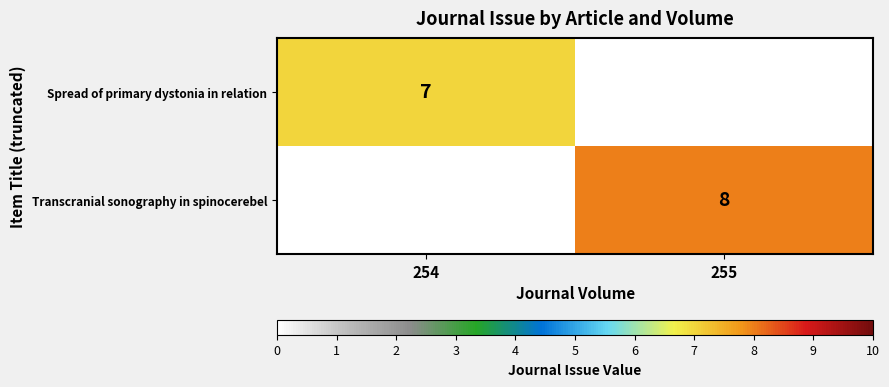

Between 255 and 254, which is larger?

254